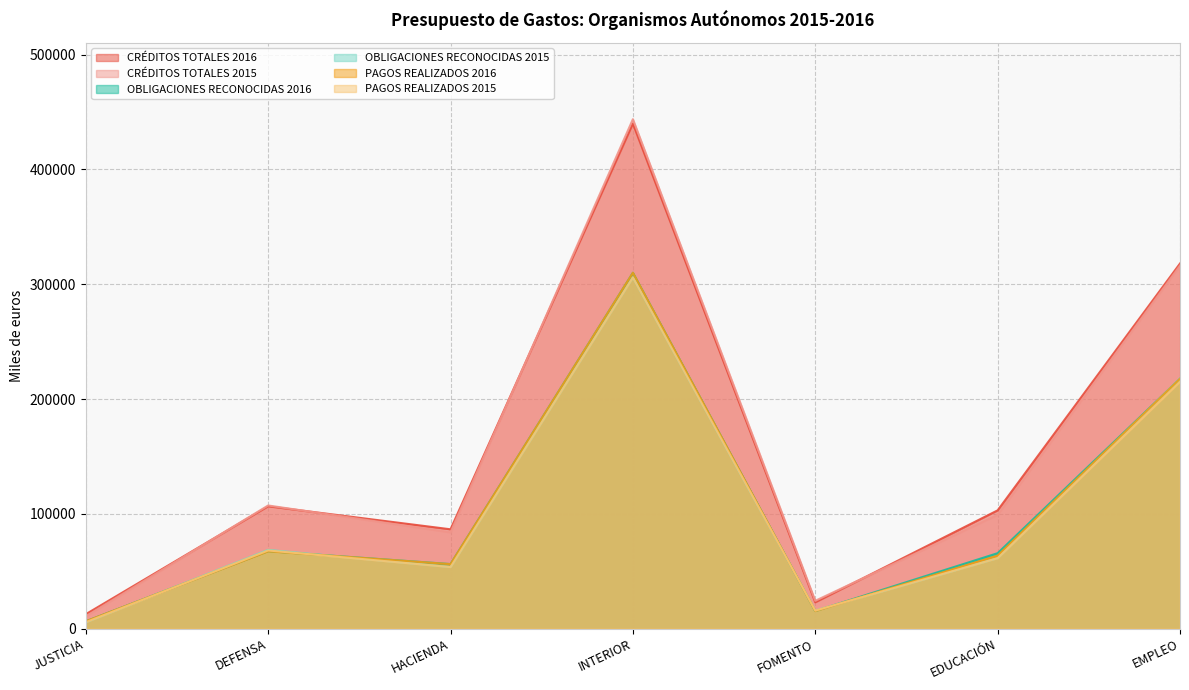

Rank the categories by CRÉDITOS TOTALES 2015 value from highest to lowest.

INTERIOR, EMPLEO, DEFENSA, EDUCACIÓN, HACIENDA, FOMENTO, JUSTICIA